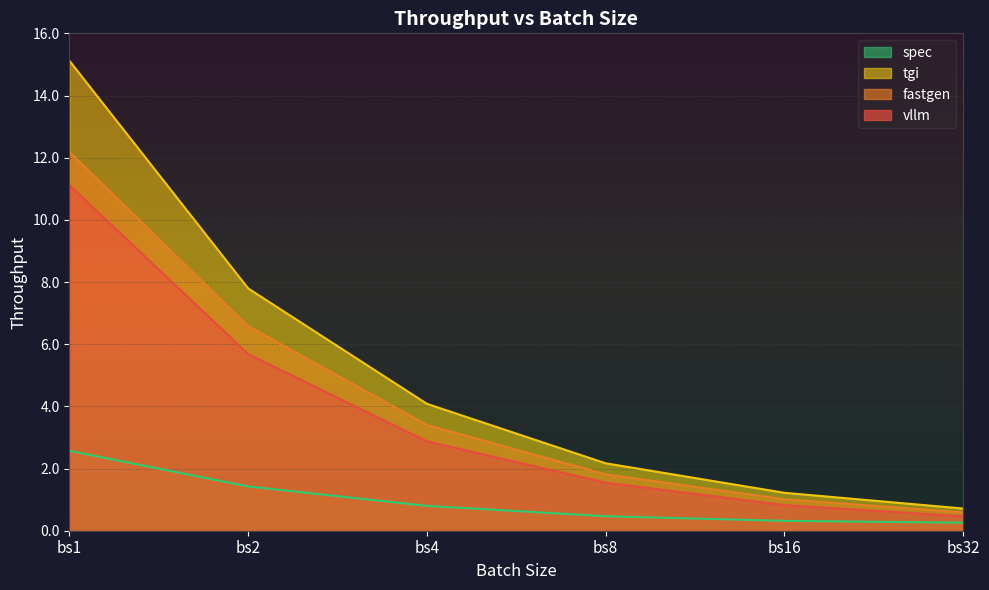

What is the value of the tgi point at the 1st from the left?

15.1